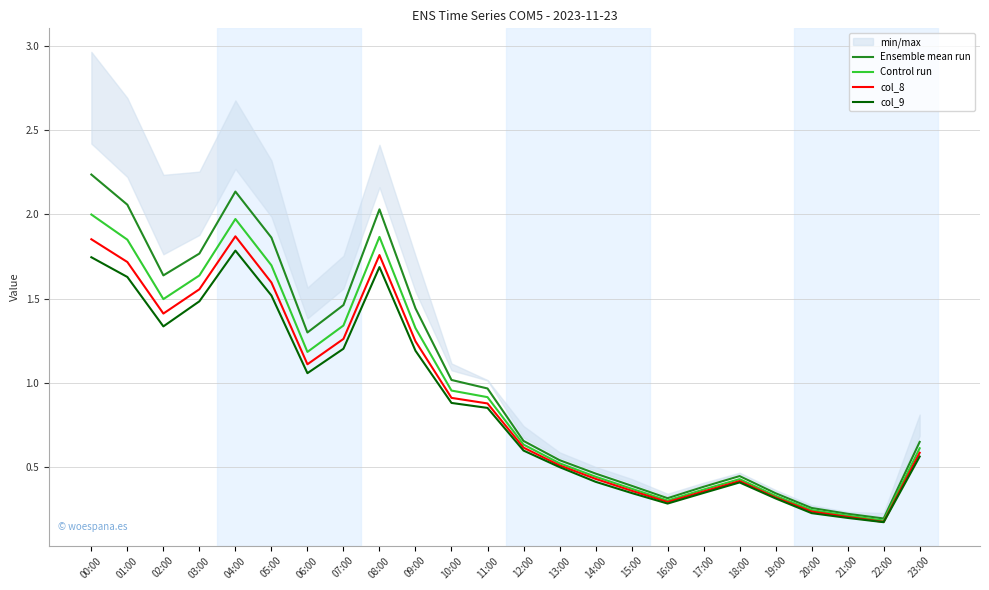

Reading left to right, transcribe all the data shown in this chart.

Ensemble mean run: 00:00=2.2	01:00=2.1	02:00=1.6	03:00=1.8	04:00=2.1	05:00=1.9	06:00=1.3	07:00=1.5	08:00=2.0	09:00=1.4	10:00=1.0	11:00=1.0	12:00=0.7	13:00=0.5	14:00=0.5	15:00=0.4	16:00=0.3	17:00=0.4	18:00=0.4	19:00=0.3	20:00=0.3	21:00=0.2	22:00=0.2	23:00=0.7
Control run: 00:00=2.0	01:00=1.8	02:00=1.5	03:00=1.6	04:00=2.0	05:00=1.7	06:00=1.2	07:00=1.3	08:00=1.9	09:00=1.3	10:00=1.0	11:00=0.9	12:00=0.6	13:00=0.5	14:00=0.4	15:00=0.4	16:00=0.3	17:00=0.4	18:00=0.4	19:00=0.3	20:00=0.2	21:00=0.2	22:00=0.2	23:00=0.6
col_8: 00:00=1.9	01:00=1.7	02:00=1.4	03:00=1.6	04:00=1.9	05:00=1.6	06:00=1.1	07:00=1.3	08:00=1.8	09:00=1.2	10:00=0.9	11:00=0.9	12:00=0.6	13:00=0.5	14:00=0.4	15:00=0.4	16:00=0.3	17:00=0.4	18:00=0.4	19:00=0.3	20:00=0.2	21:00=0.2	22:00=0.2	23:00=0.6
col_9: 00:00=1.7	01:00=1.6	02:00=1.3	03:00=1.5	04:00=1.8	05:00=1.5	06:00=1.1	07:00=1.2	08:00=1.7	09:00=1.2	10:00=0.9	11:00=0.9	12:00=0.6	13:00=0.5	14:00=0.4	15:00=0.3	16:00=0.3	17:00=0.3	18:00=0.4	19:00=0.3	20:00=0.2	21:00=0.2	22:00=0.2	23:00=0.6